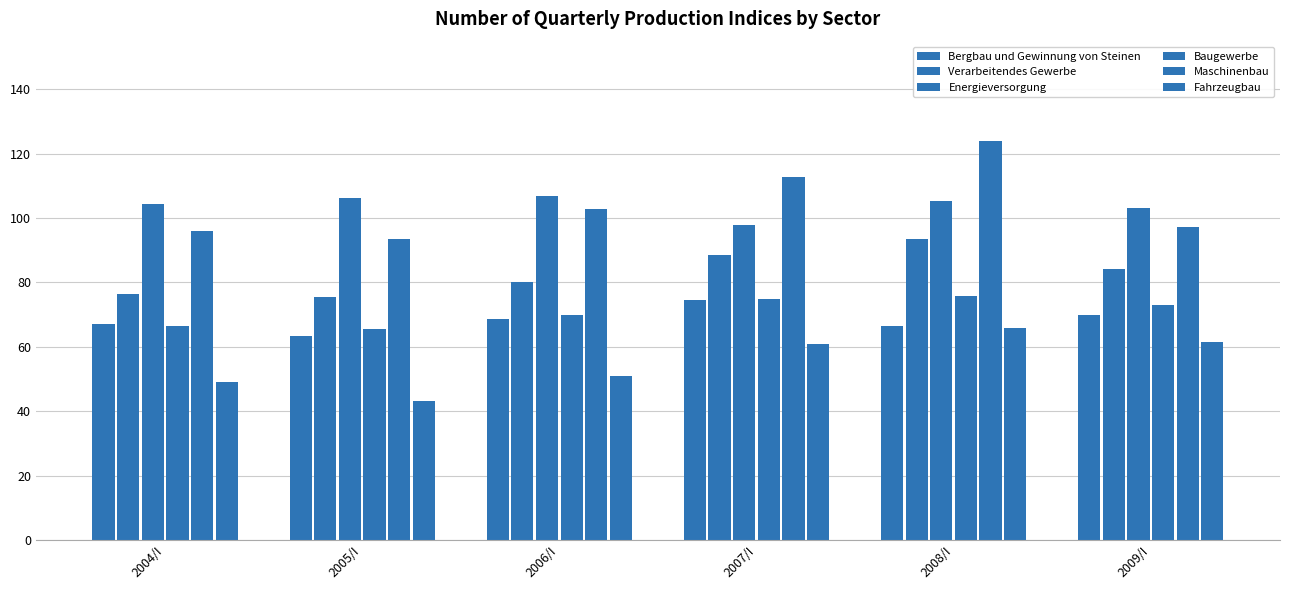

Is it true that Fahrzeugbau equals 25.2 at 2004/I?

False